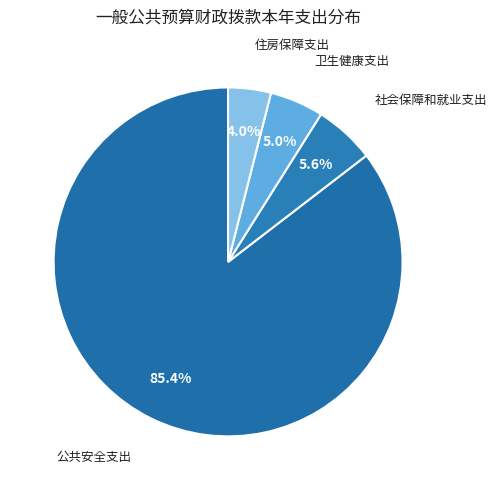

Count the number of slices in the pie.

4